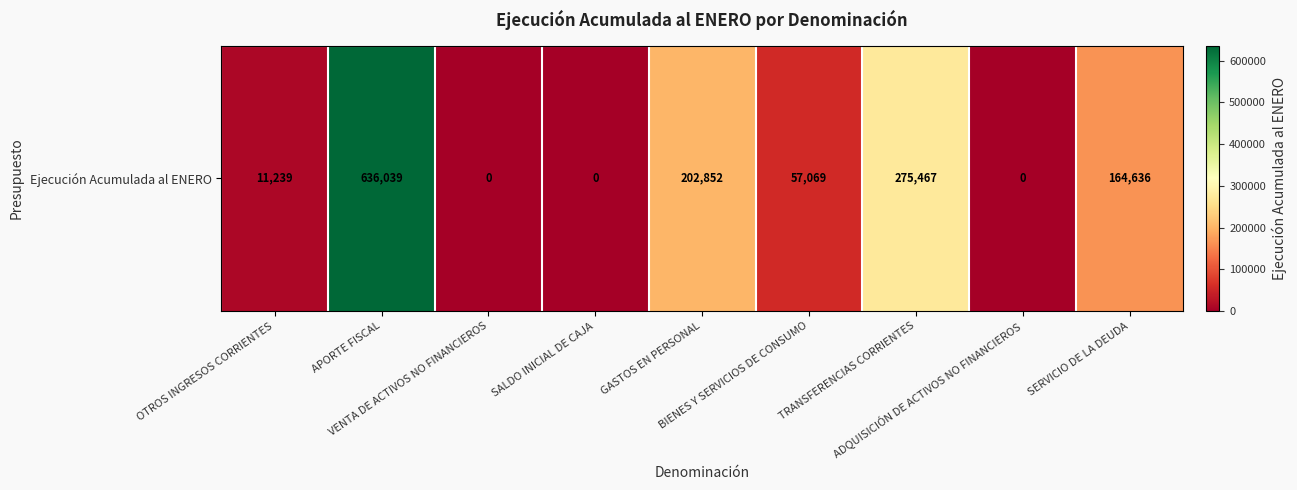

Reading left to right, extract all data points from this chart.

11239	636039	0	0	202852	57069	275467	0	164636